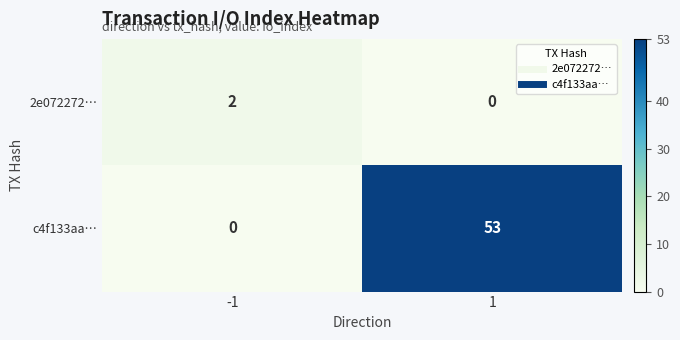

Reading left to right, extract all data points from this chart.

2e072272…: 2	0
c4f133aa…: 0	53